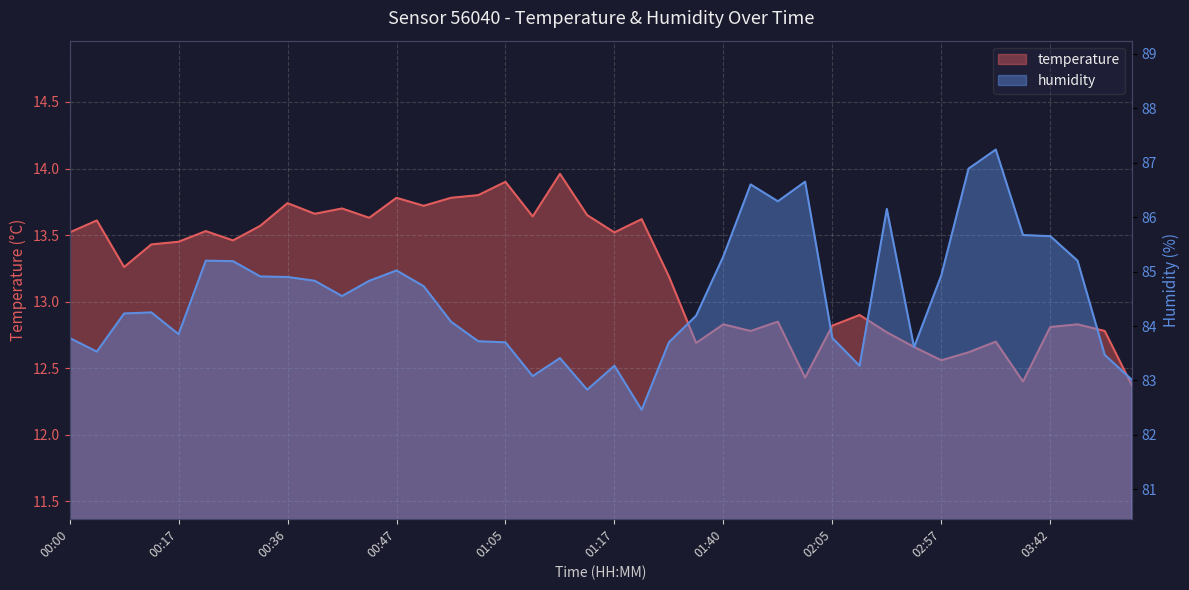

Rank the series by their average value, from highest to lowest.

humidity, temperature